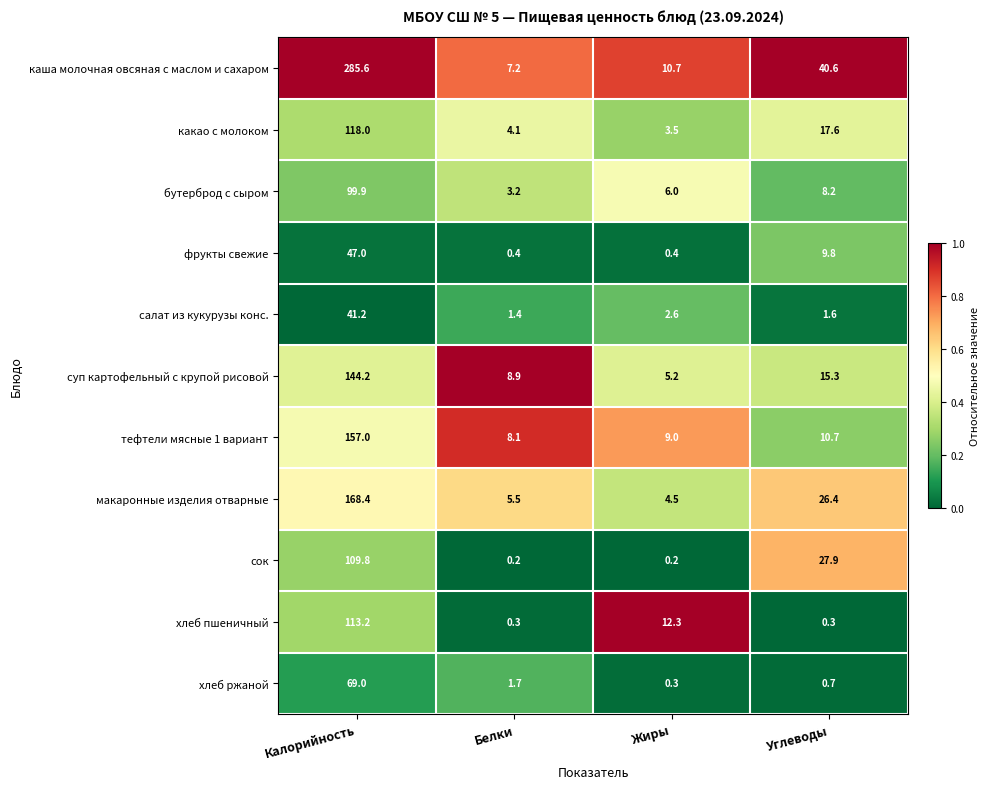

Which series has the largest total across all categories?

каша молочная овсяная с маслом и сахаром